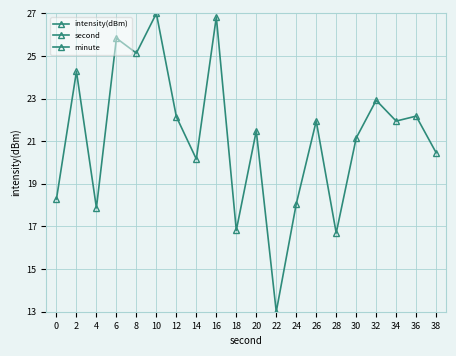

How many values in the intensity(dBm) series exceed 21?

12